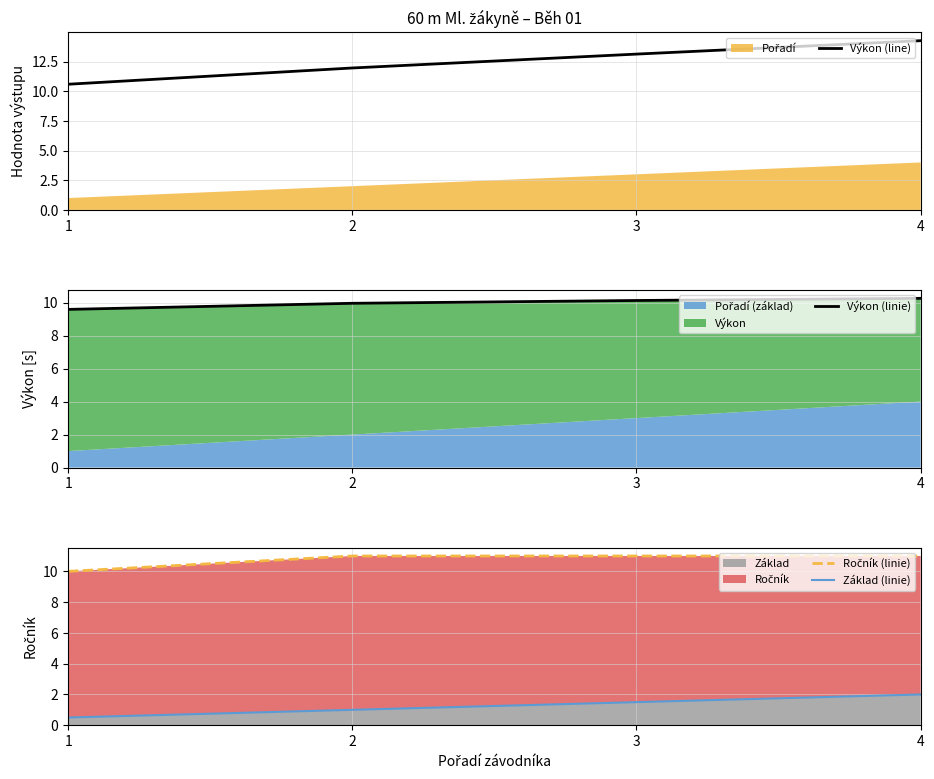

What is the difference between the second highest and second lowest values in the Výkon (linie) series?

0.2